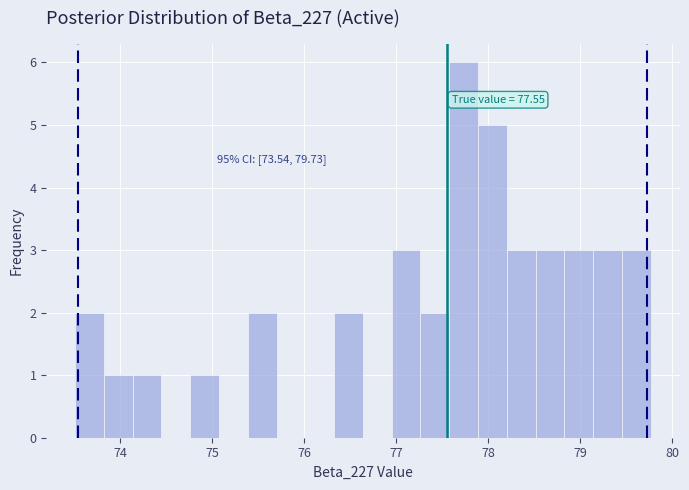

Around what value on the x-axis is the tallest bar? Give the approximate position of its centre, as read against the axis.

77.7